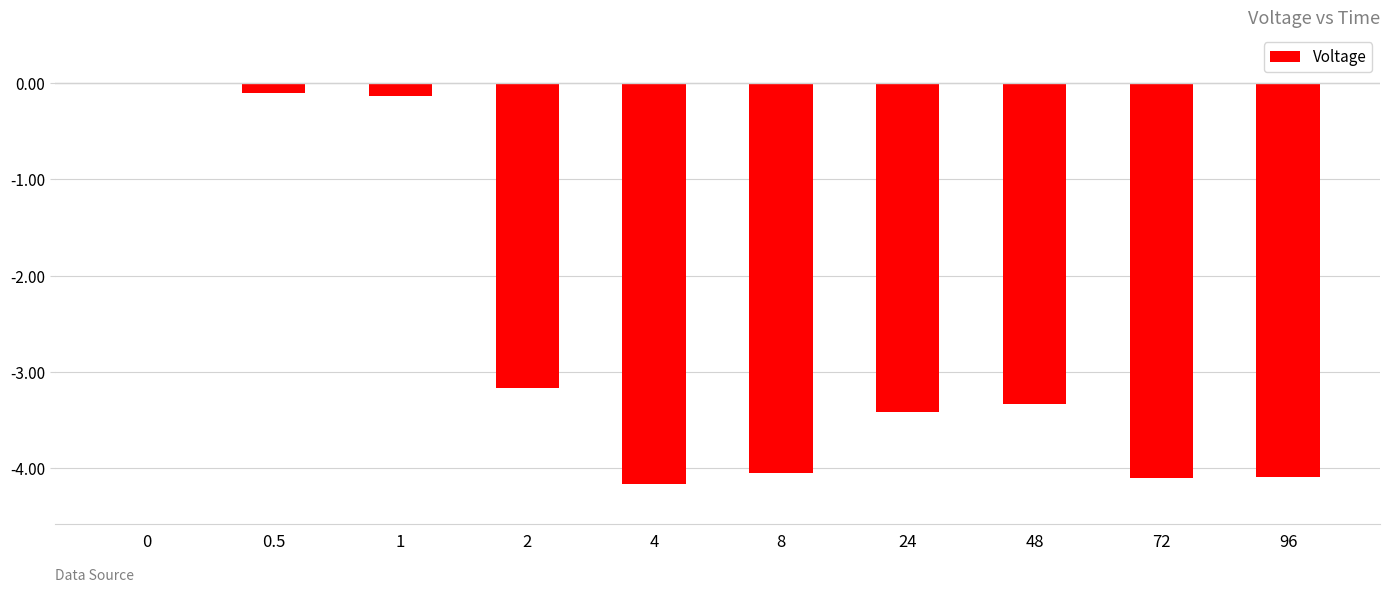

True or false: the data shows -1.6 at 24.

False